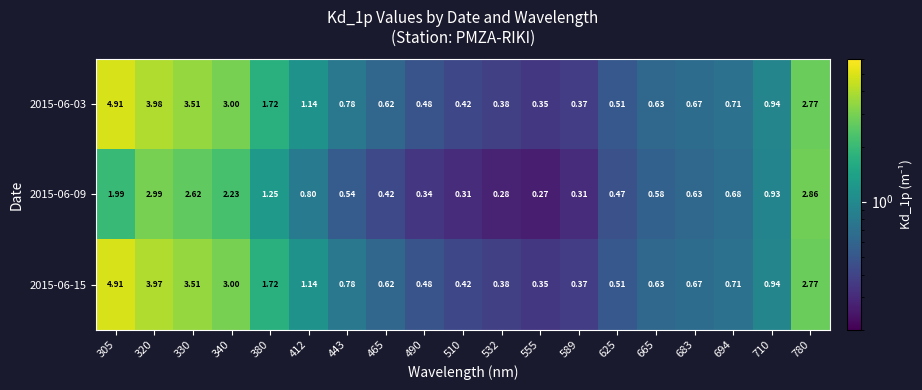

Is the value of 2015-06-03 at 490 greater than the value of 2015-06-09 at 490?

Yes